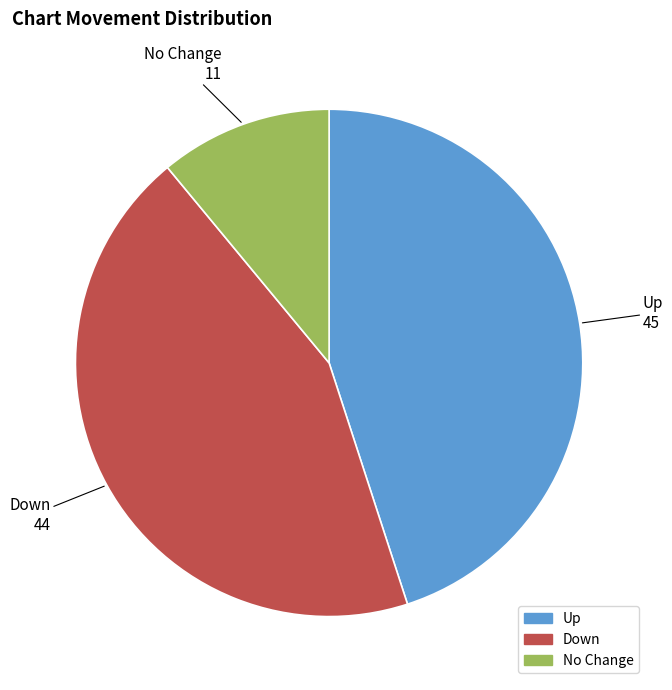

Does any single category account for the majority?

No